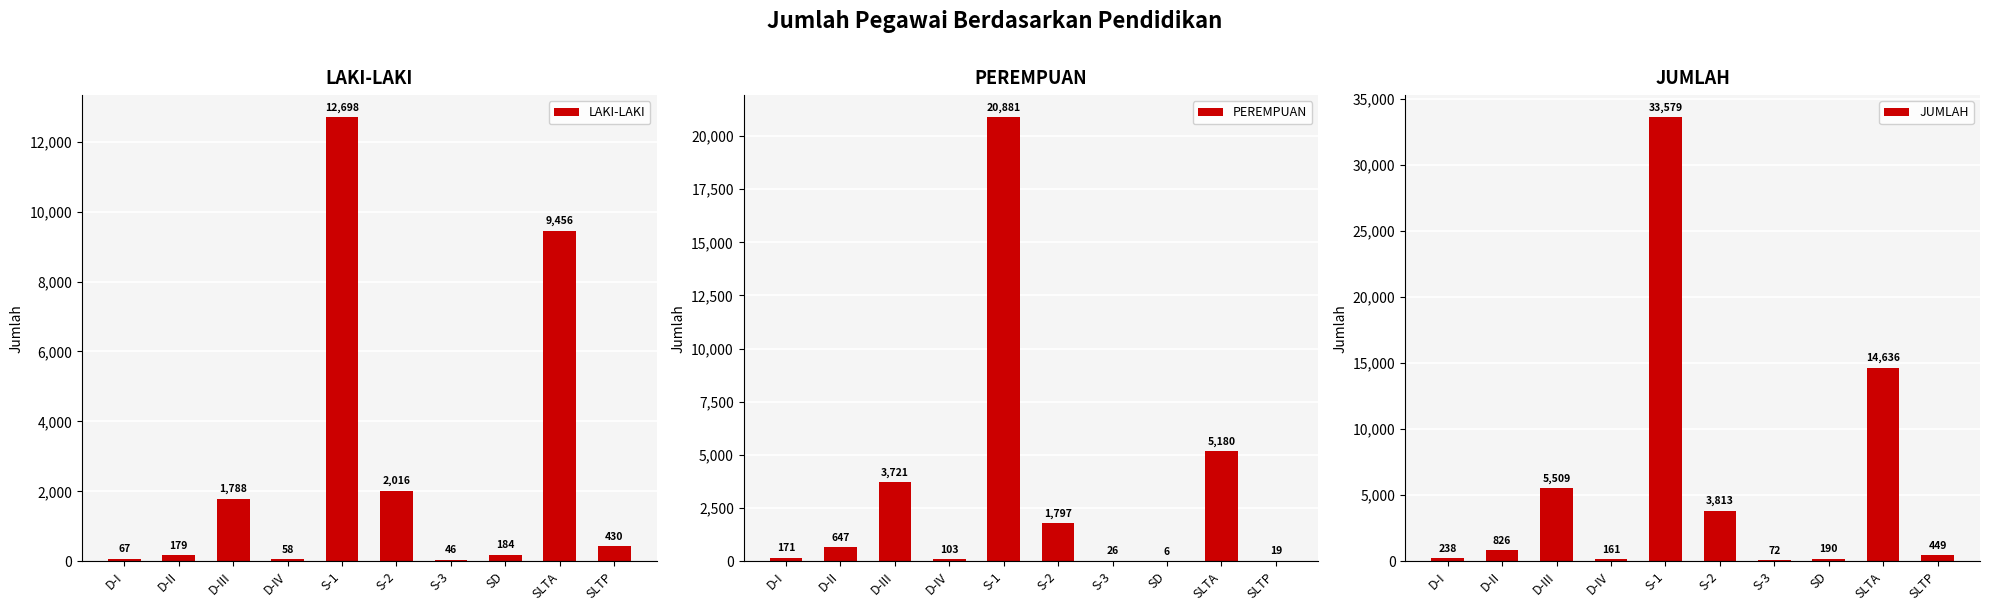

What is the highest value of the PEREMPUAN series?

20881